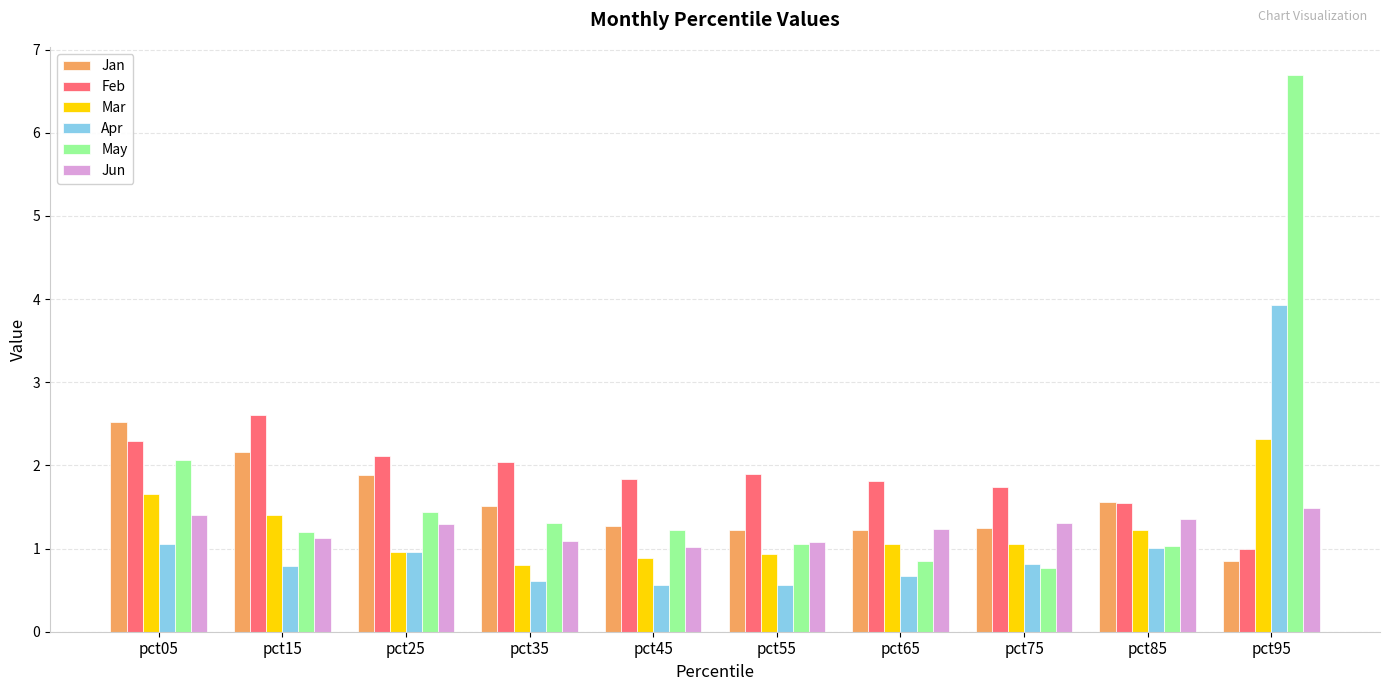

What is the maximum value for Apr?

3.9